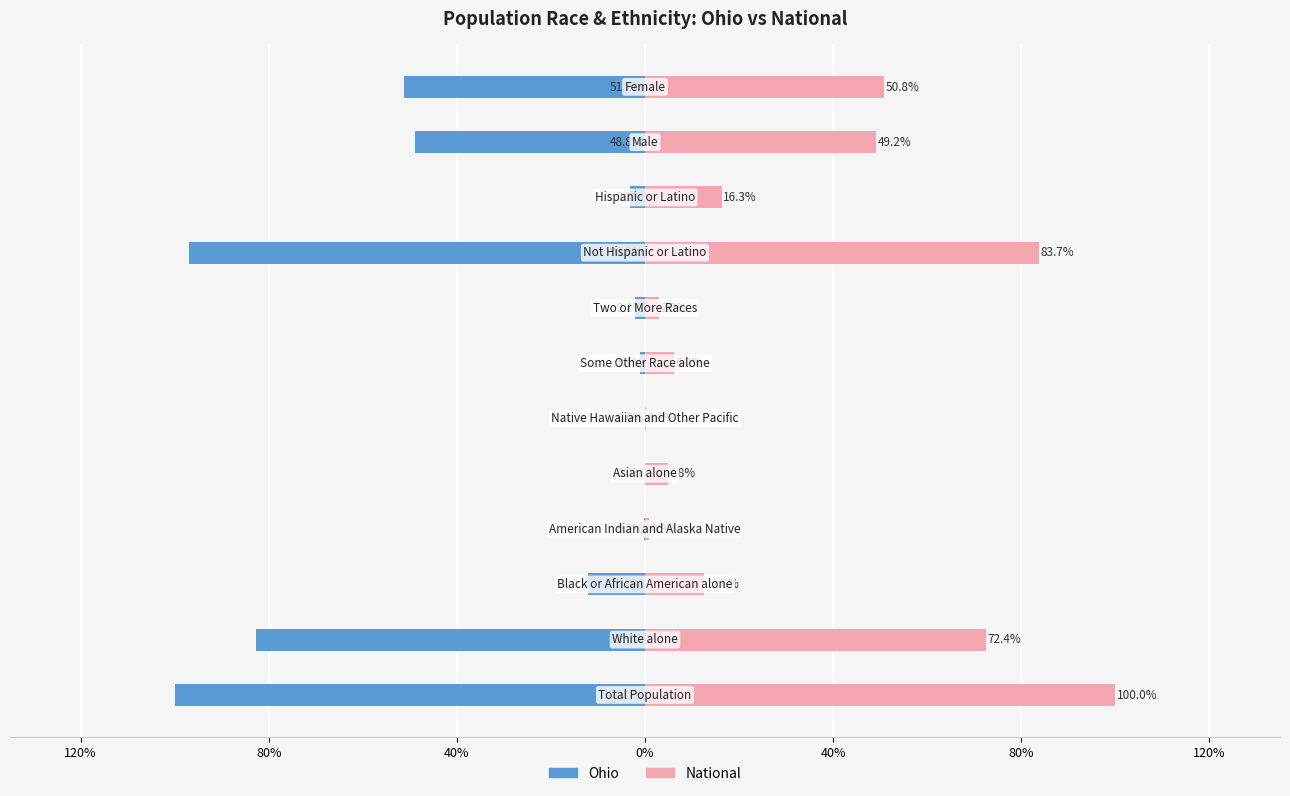

How many values in the National series exceed 16?

6